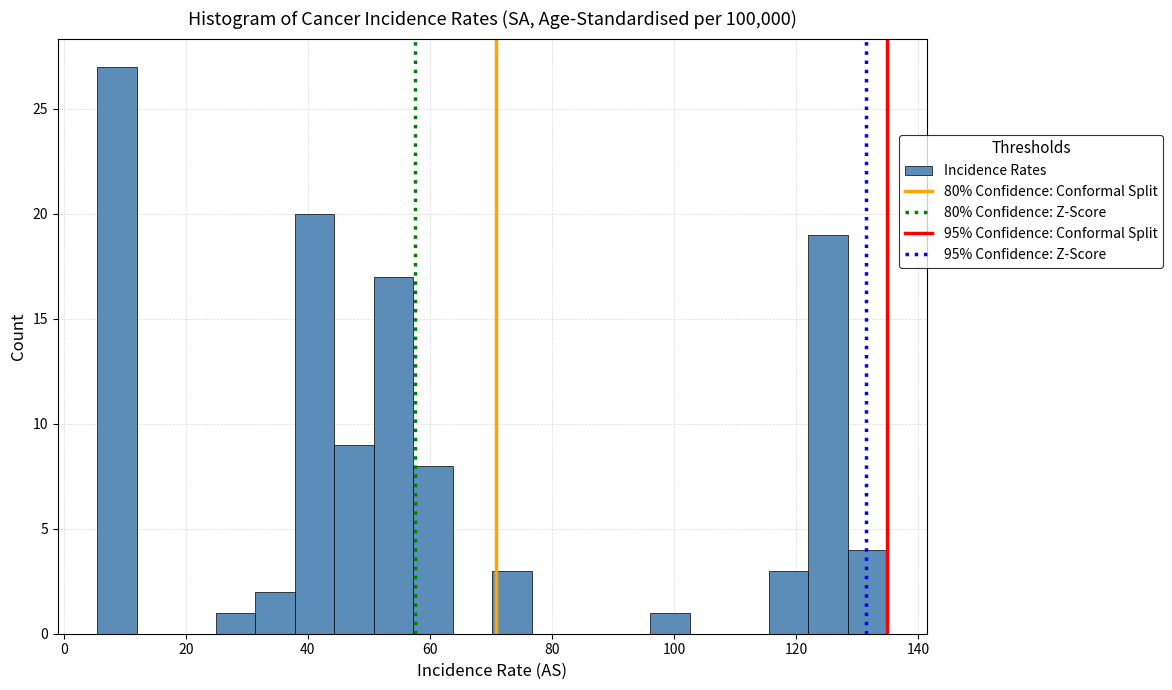

Read against the x-axis, roughly where is the centre of the tallest bar?

8